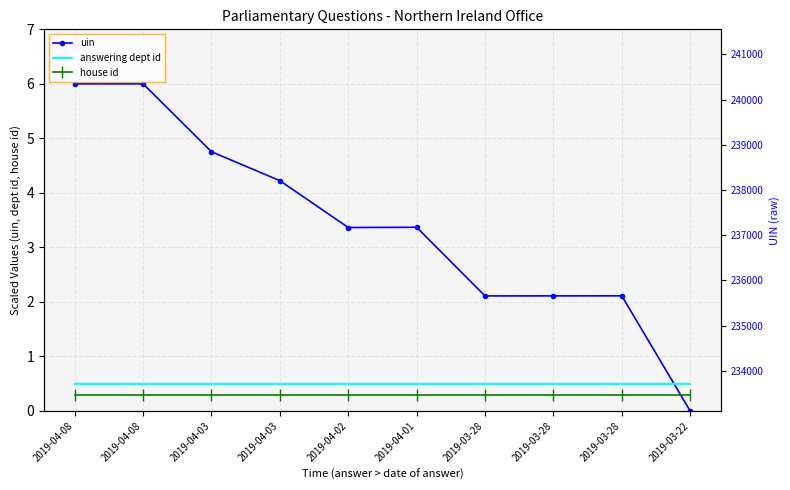

Reading left to right, list all the values displayed in this chart.

uin: 2019-04-08=6.0	2019-04-08=6.0	2019-04-03=4.8	2019-04-03=4.2	2019-04-02=3.4	2019-04-01=3.4	2019-03-28=2.1	2019-03-28=2.1	2019-03-28=2.1	2019-03-22=0.0
answering dept id: 2019-04-08=0.5	2019-04-08=0.5	2019-04-03=0.5	2019-04-03=0.5	2019-04-02=0.5	2019-04-01=0.5	2019-03-28=0.5	2019-03-28=0.5	2019-03-28=0.5	2019-03-22=0.5
house id: 2019-04-08=0.3	2019-04-08=0.3	2019-04-03=0.3	2019-04-03=0.3	2019-04-02=0.3	2019-04-01=0.3	2019-03-28=0.3	2019-03-28=0.3	2019-03-28=0.3	2019-03-22=0.3